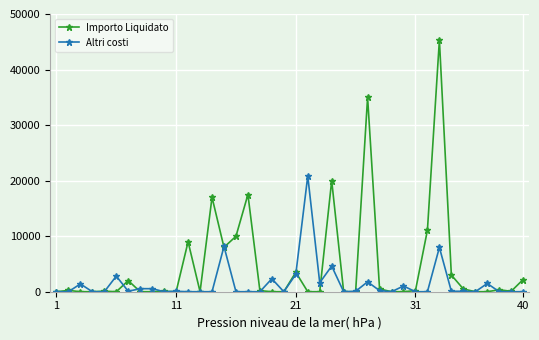

Which series has the largest range (max minus min)?

Importo Liquidato